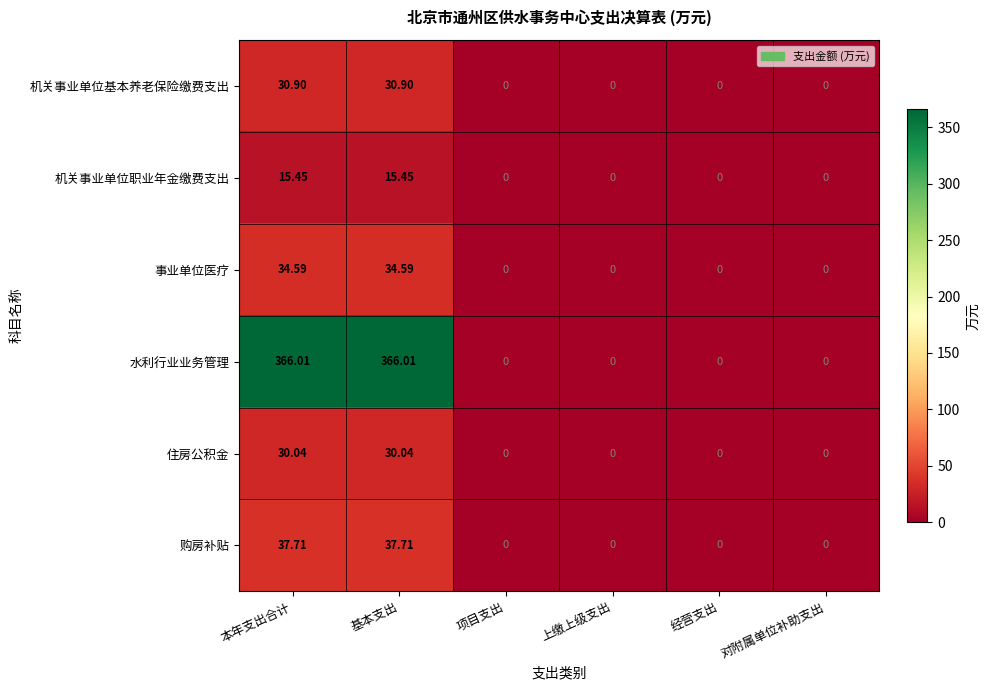

What is the maximum value shown in the chart?

366.0